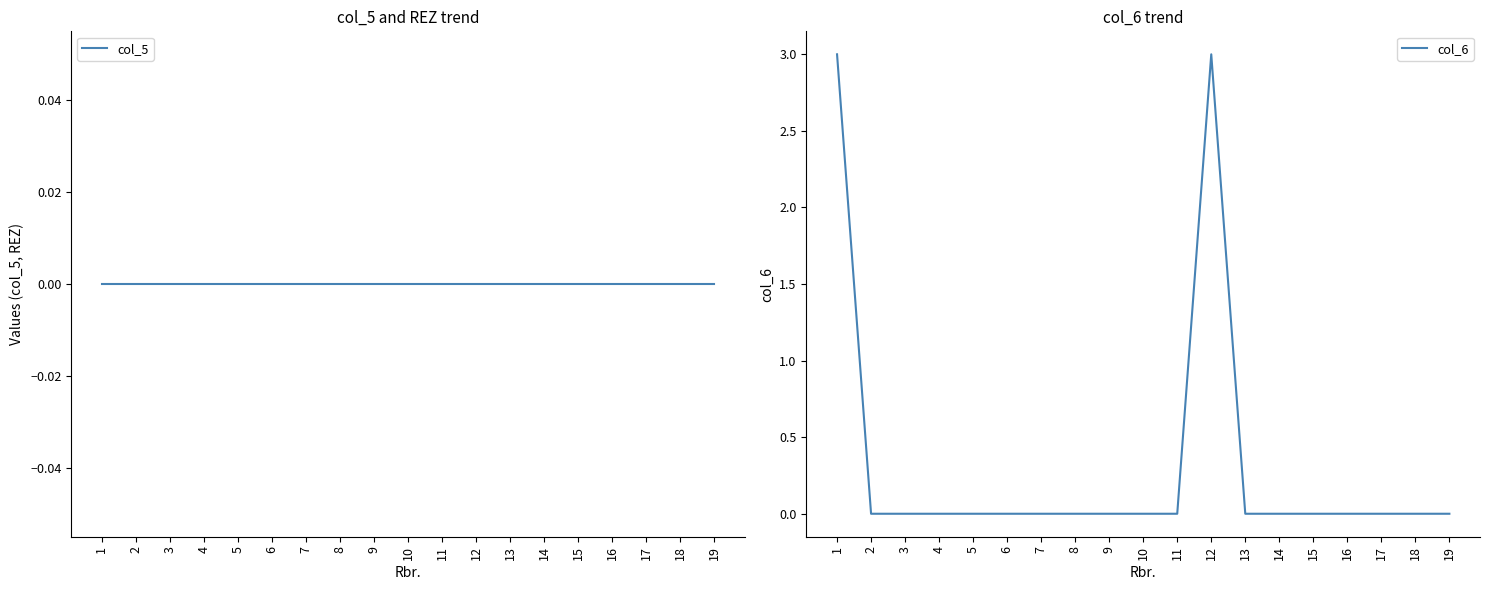

The value of col_6 at 12 is 3. True or false?

True